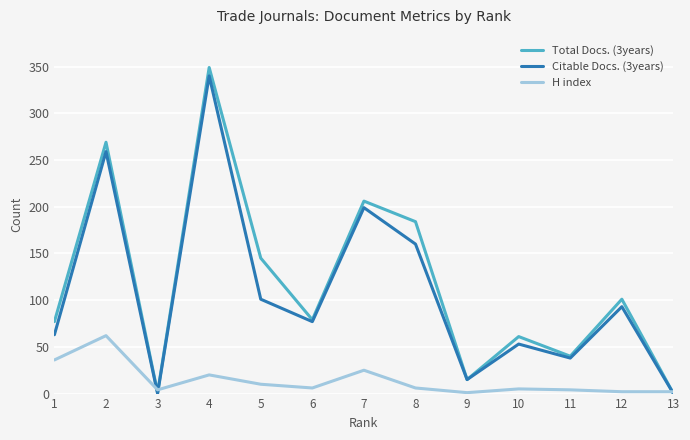

Read the Citable Docs. (3years) value at 10, to the nearest 50.

50